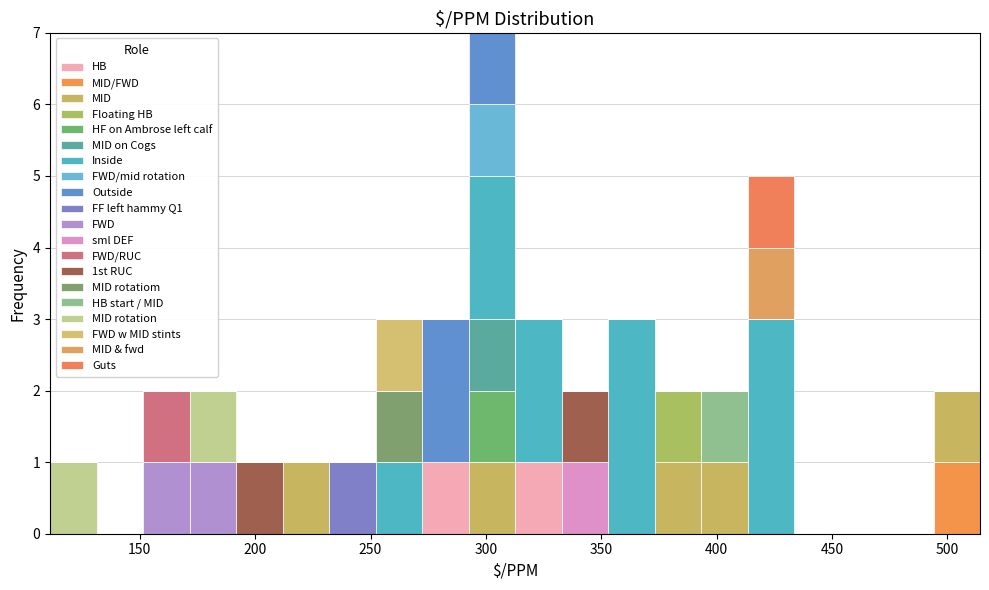

Reading left to right, list every stacked bar in this chart as the range it spans on the x-axis followed by its total height. Neither the bar edges nor the heights are printed on the chart, so give them approximately, as read against the axes.

110 to 130: 1
130 to 150: 0
150 to 170: 2
170 to 190: 2
190 to 210: 1
210 to 230: 1
230 to 250: 1
250 to 270: 3
270 to 290: 3
290 to 315: 7
315 to 335: 3
335 to 355: 2
355 to 375: 3
375 to 395: 2
395 to 415: 2
415 to 435: 5
435 to 455: 0
455 to 475: 0
475 to 495: 0
495 to 515: 2